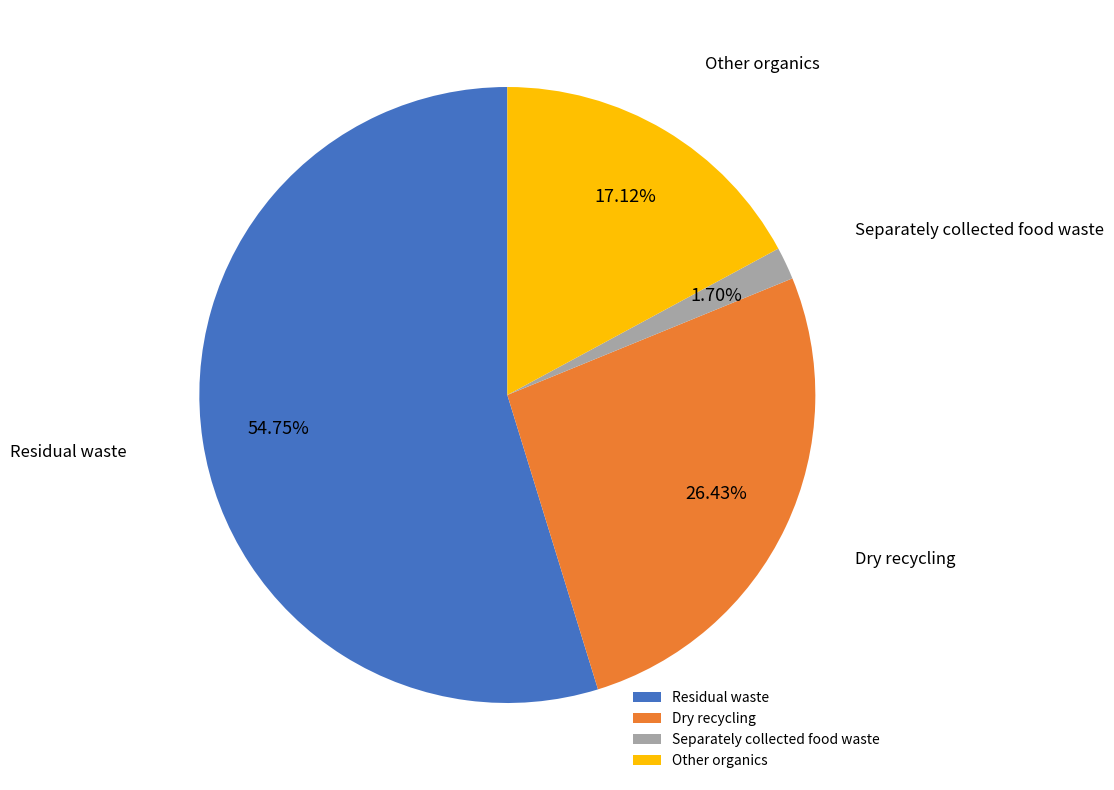

The Other organics slice represents 17% of the pie. True or false?

True